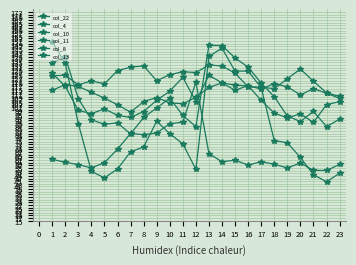

What is the difference between the maximum and minimum values in the col_4 series?

37.3